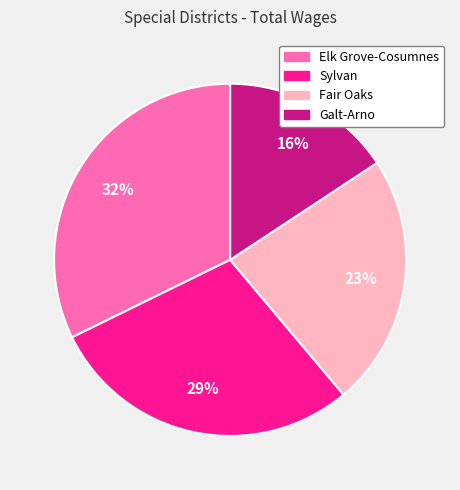

True or false: Sylvan accounts for 43% of the total.

False